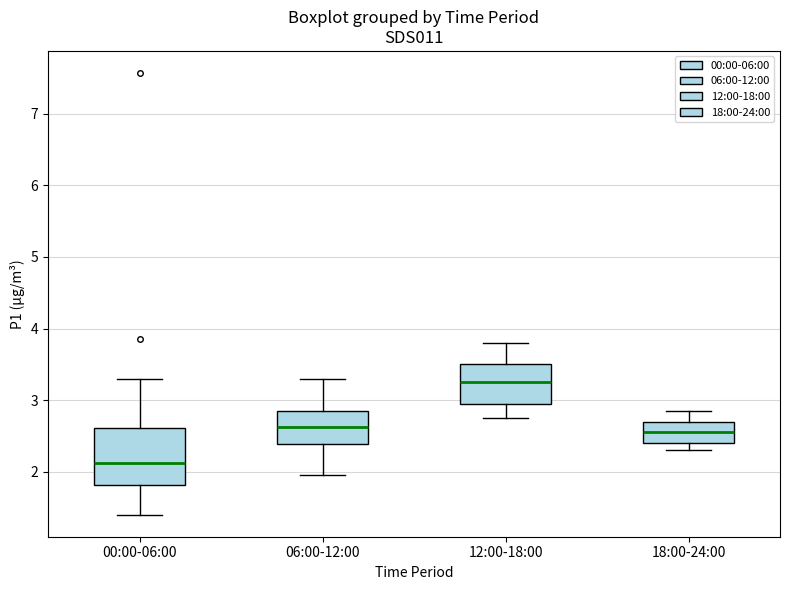

Reading left to right, read every box against the y-axis: the position of its median line, the range the box covers, and the ends of its whiskers. The values are not printed on the chart, so give them approximately, as read against the axis.

00:00-06:00: median 2.1, box 1.8 to 2.6, whiskers 1.4 to 3.3
06:00-12:00: median 2.6, box 2.4 to 2.9, whiskers 2.0 to 3.3
12:00-18:00: median 3.3, box 3.0 to 3.5, whiskers 2.8 to 3.8
18:00-24:00: median 2.6, box 2.4 to 2.7, whiskers 2.3 to 2.9